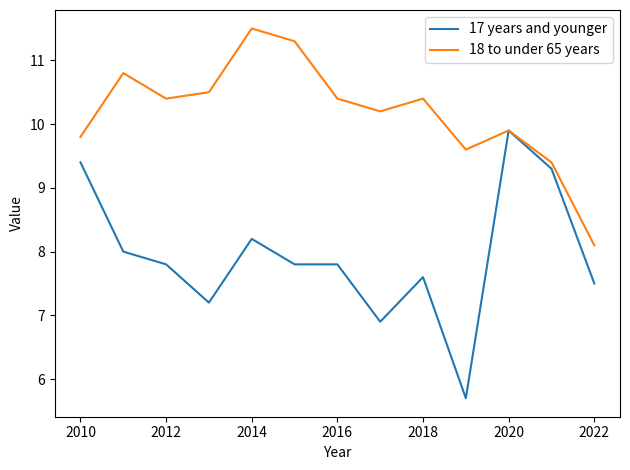

Which series has the largest total across all categories?

18 to under 65 years